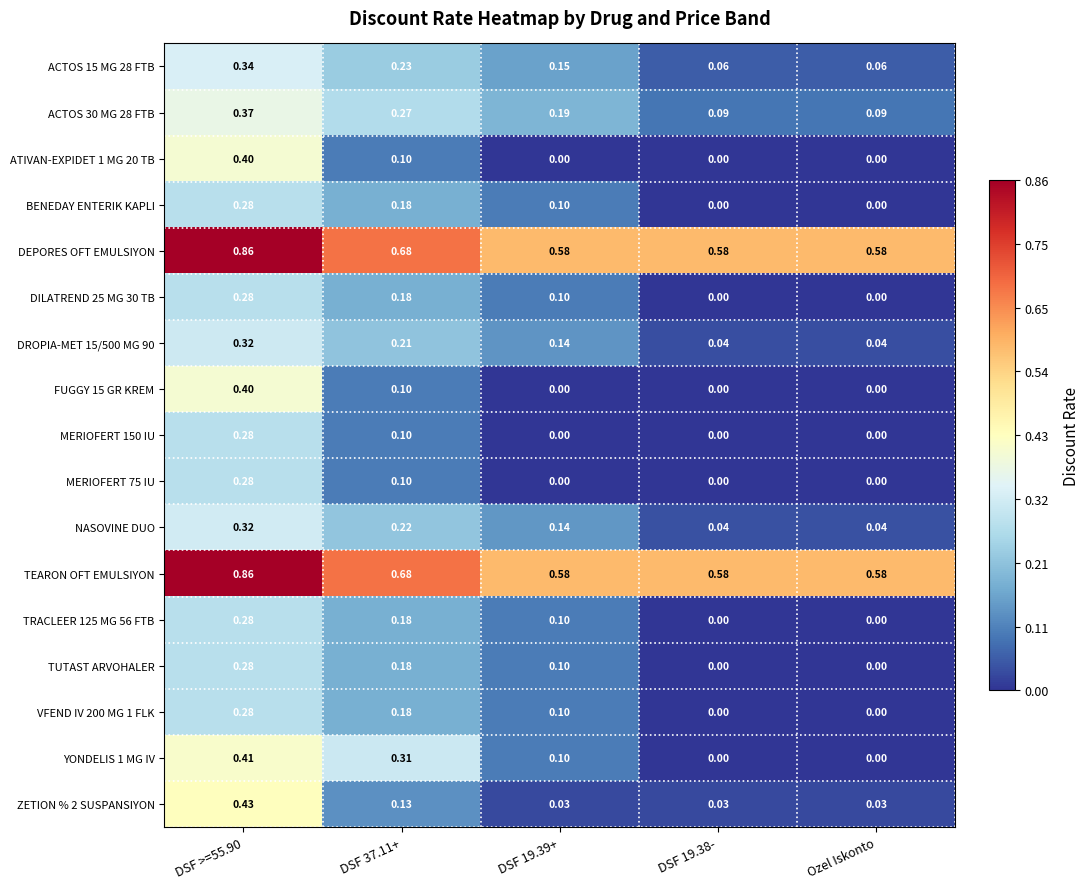

Is the value of ACTOS 30 MG 28 FTB at DSF 37.11+ greater than the value of TEARON OFT EMULSIYON at DSF 19.39+?

No